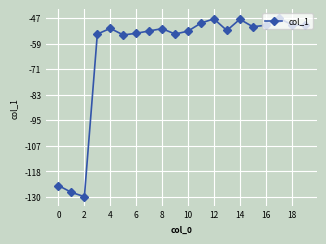

What is the value of the 3rd point from the left?

-130.4